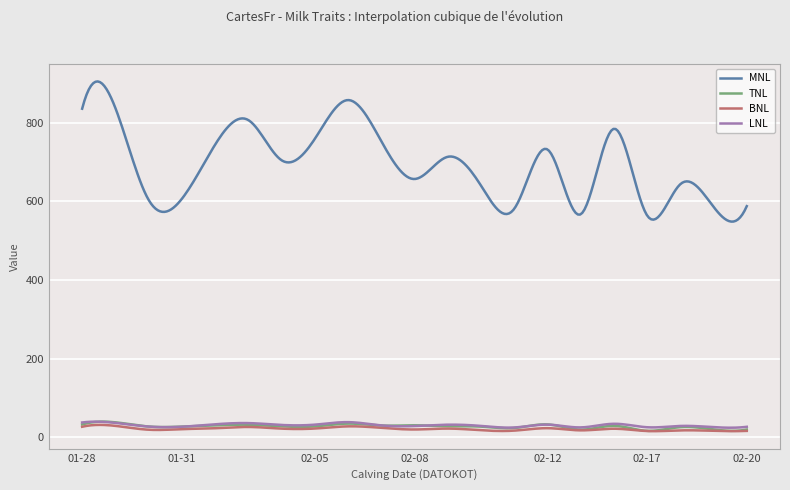

What is the lowest value of the LNL series?

24.7